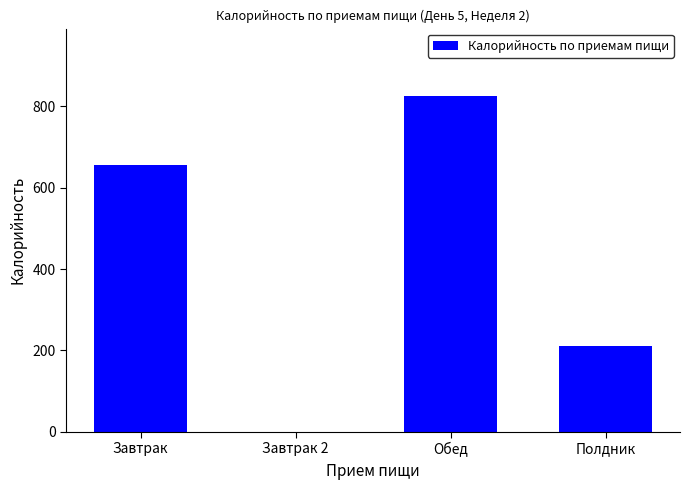

What is the sum of all values?

1690.4